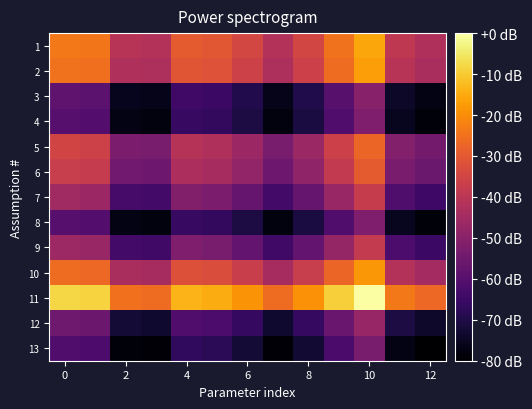

How many categories are shown in the chart?

13